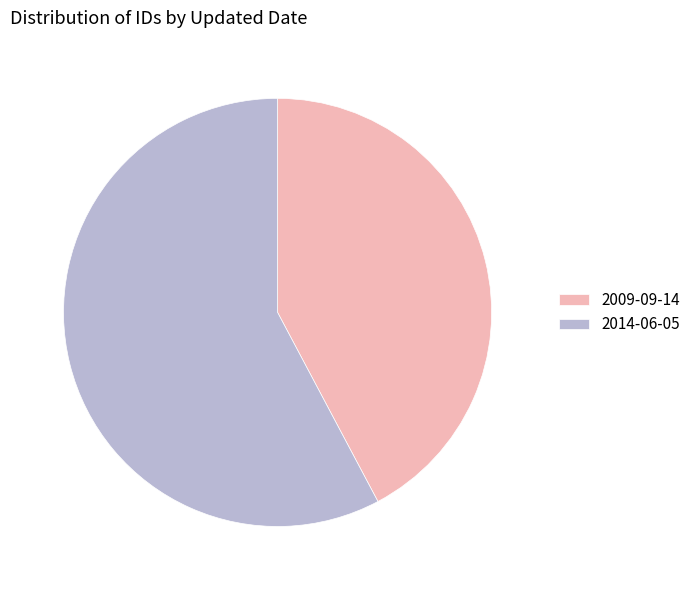

Which has a higher value, 2014-06-05 or 2009-09-14?

2014-06-05